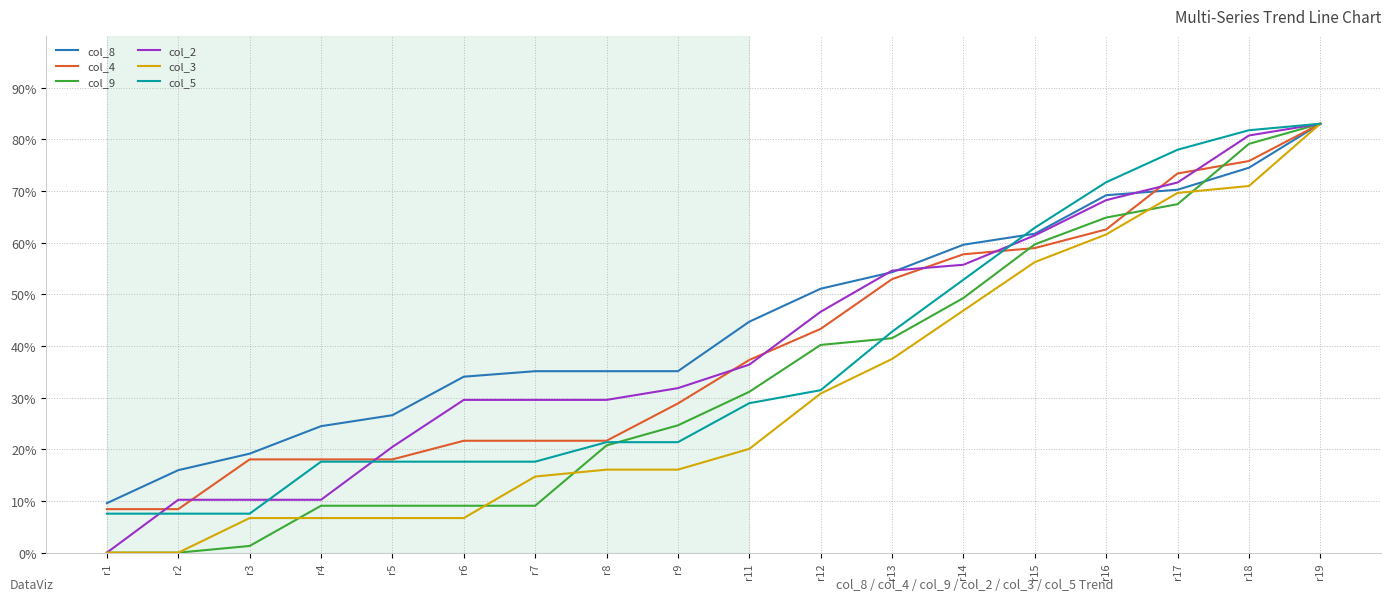

Reading left to right, what are all the values shown in this chart?

col_8: r1=9.6	r2=16.0	r3=19.2	r4=24.5	r5=26.6	r6=34.1	r7=35.1	r8=35.1	r9=35.1	r11=44.7	r12=51.1	r13=54.3	r14=59.6	r15=61.7	r16=69.2	r17=70.2	r18=74.5	r19=83.0
col_4: r1=8.4	r2=8.4	r3=18.0	r4=18.0	r5=18.0	r6=21.7	r7=21.7	r8=21.7	r9=28.9	r11=37.3	r12=43.3	r13=52.9	r14=57.7	r15=58.9	r16=62.6	r17=73.4	r18=75.8	r19=83.0
col_9: r1=0.0	r2=0.0	r3=1.3	r4=9.1	r5=9.1	r6=9.1	r7=9.1	r8=20.8	r9=24.6	r11=31.1	r12=40.2	r13=41.5	r14=49.3	r15=59.7	r16=64.8	r17=67.4	r18=79.1	r19=83.0
col_2: r1=0.0	r2=10.2	r3=10.2	r4=10.2	r5=20.5	r6=29.6	r7=29.6	r8=29.6	r9=31.8	r11=36.4	r12=46.6	r13=54.6	r14=55.7	r15=61.4	r16=68.2	r17=71.6	r18=80.7	r19=83.0
col_3: r1=0.0	r2=0.0	r3=6.7	r4=6.7	r5=6.7	r6=6.7	r7=14.7	r8=16.1	r9=16.1	r11=20.1	r12=30.8	r13=37.5	r14=46.9	r15=56.2	r16=61.6	r17=69.6	r18=71.0	r19=83.0
col_5: r1=7.5	r2=7.5	r3=7.5	r4=17.6	r5=17.6	r6=17.6	r7=17.6	r8=21.4	r9=21.4	r11=28.9	r12=31.4	r13=42.8	r14=52.8	r15=62.9	r16=71.7	r17=78.0	r18=81.7	r19=83.0